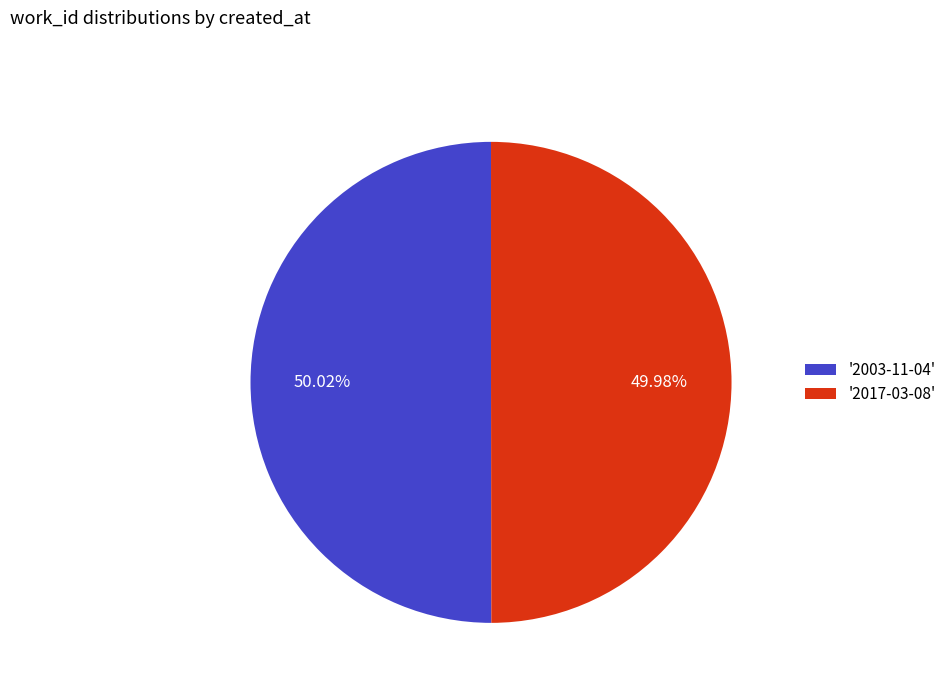

Do '2003-11-04' and '2017-03-08' together represent more than half of the pie?

Yes